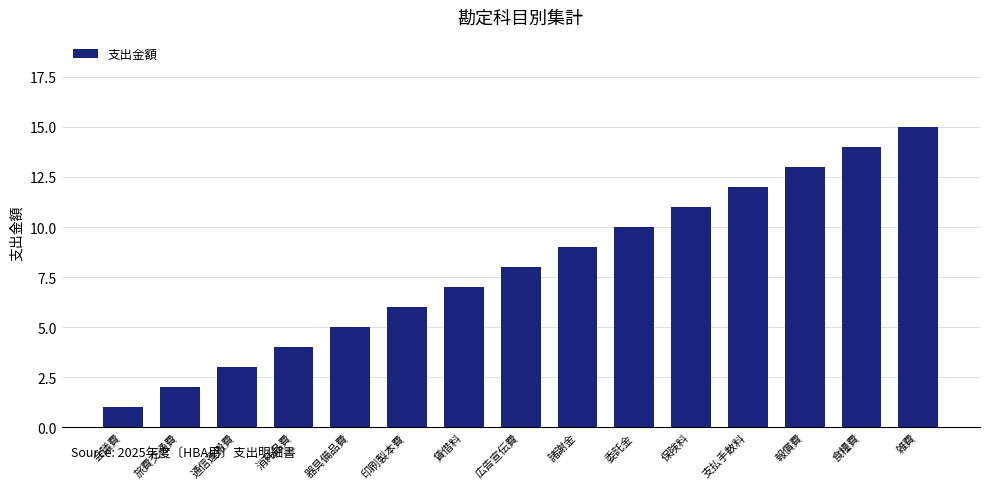

What is the label of the 14th bar from the right?

旅費交通費